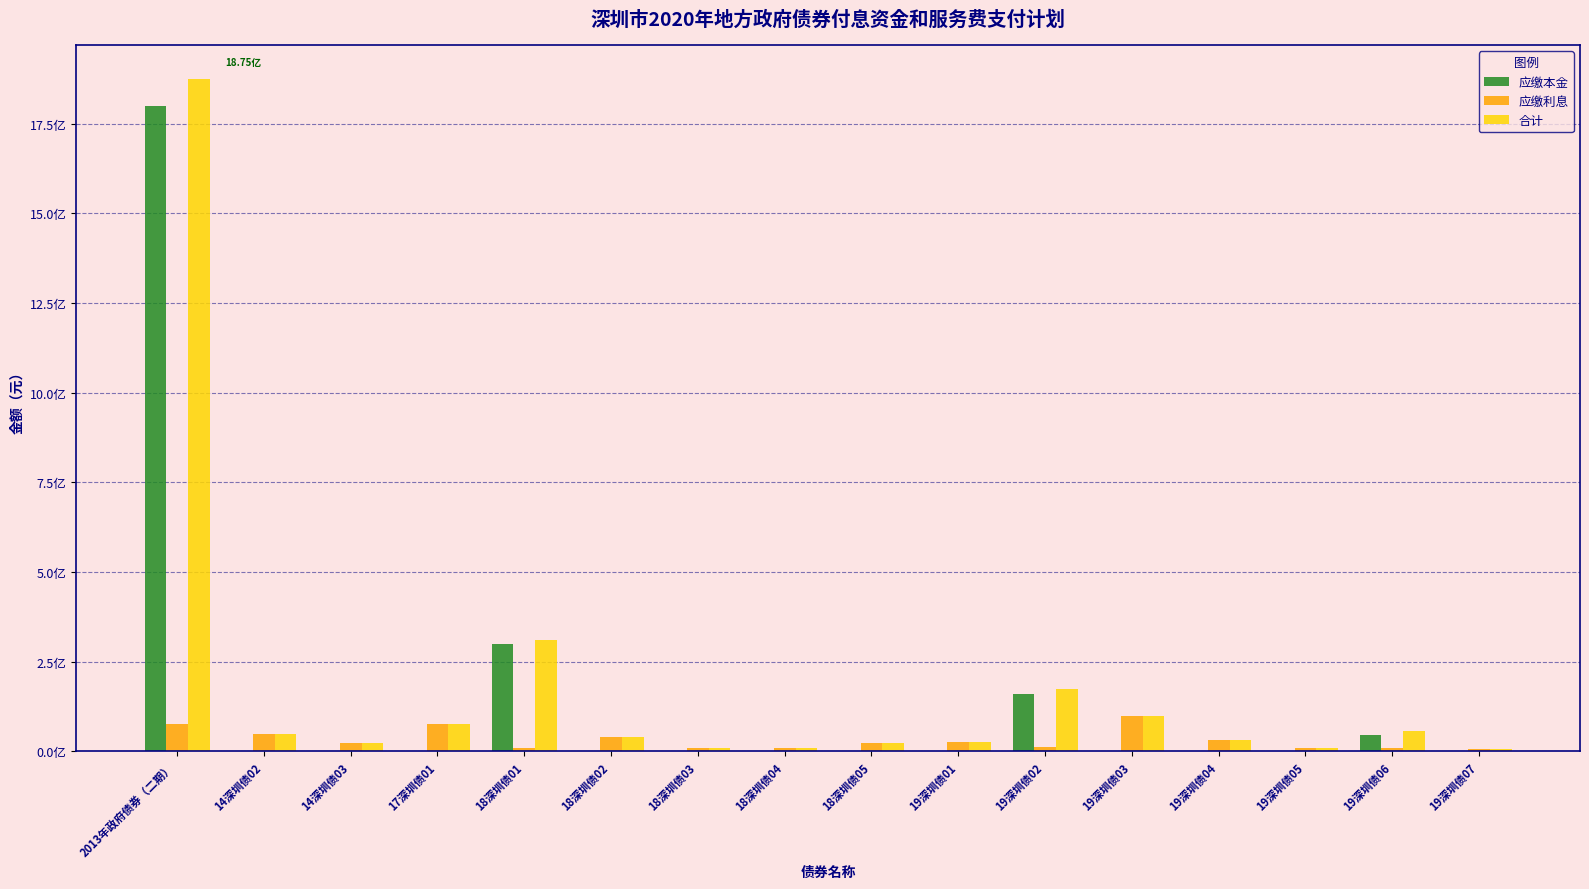

Is the value of 合计 at 2013年政府债券（二期） greater than the value of 应缴利息 at 2013年政府债券（二期）?

Yes